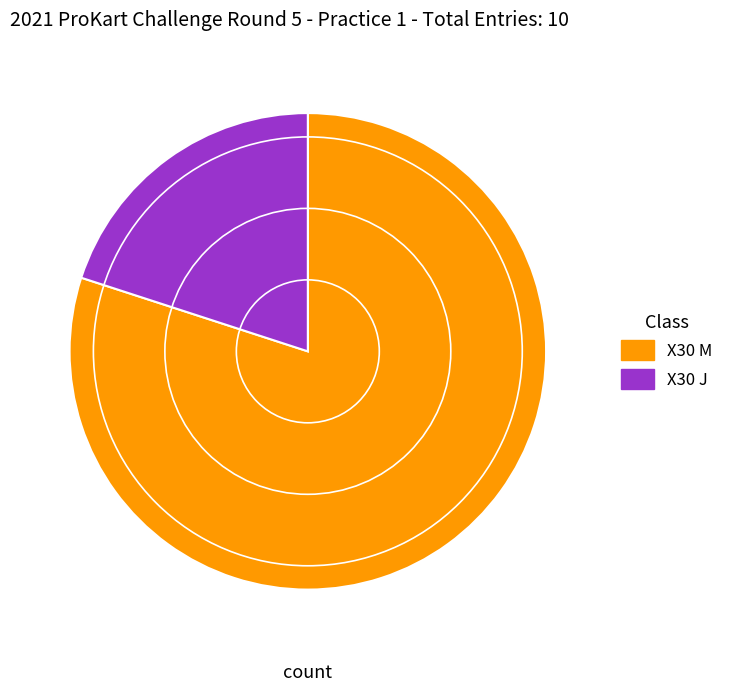

How many segments does this pie chart have?

2